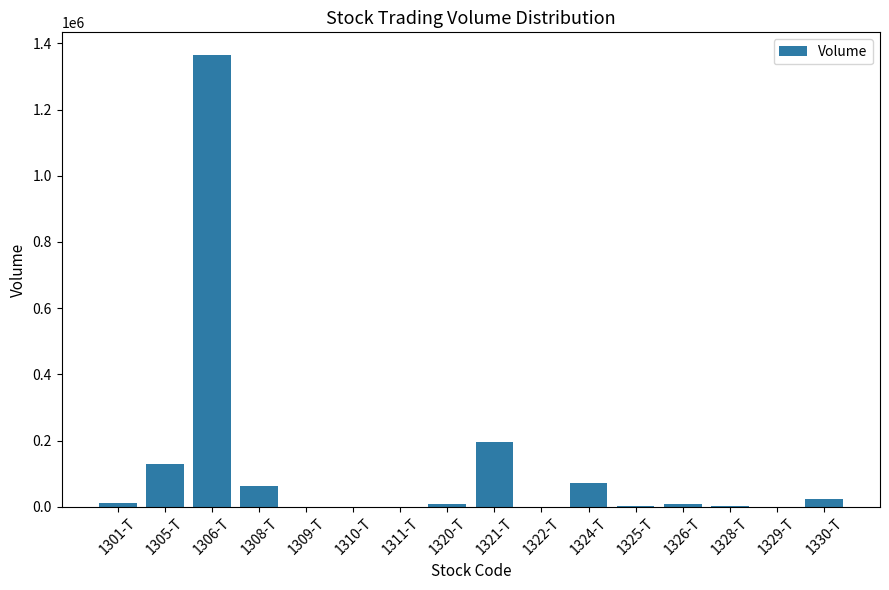

Where is the data nearest to the value 682600?

1321-T